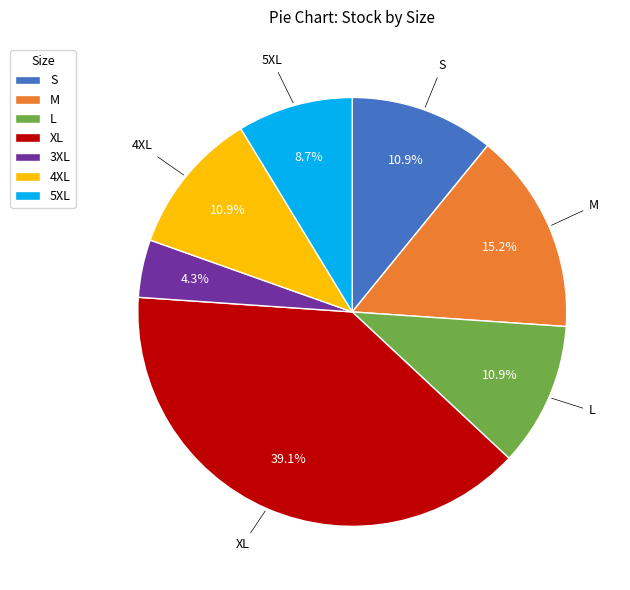

Which has a higher value, 5XL or S?

S